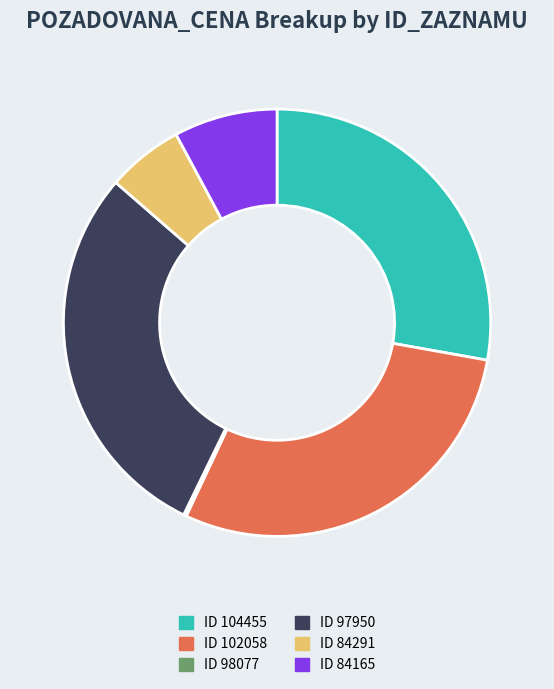

Is there a majority slice in this chart?

No